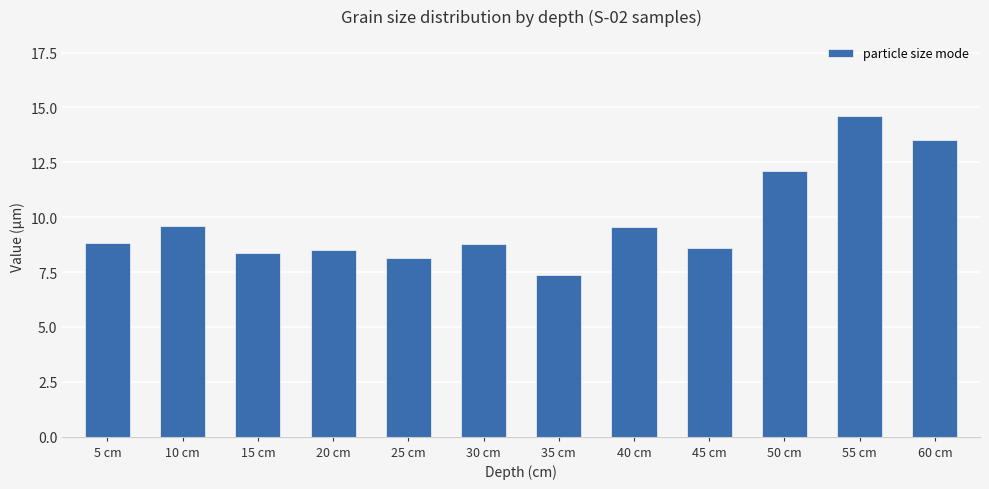

Reading right to left, extract all data points from this chart.

60 cm=13.5	55 cm=14.6	50 cm=12.1	45 cm=8.6	40 cm=9.5	35 cm=7.4	30 cm=8.8	25 cm=8.1	20 cm=8.5	15 cm=8.4	10 cm=9.6	5 cm=8.8